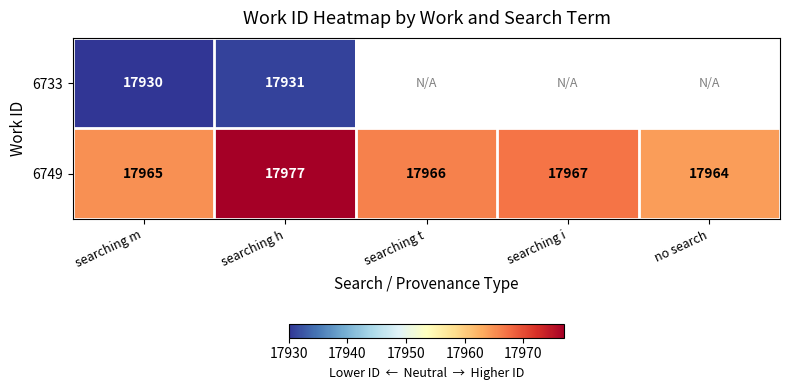

Between searching h and searching m, which is larger?

searching h